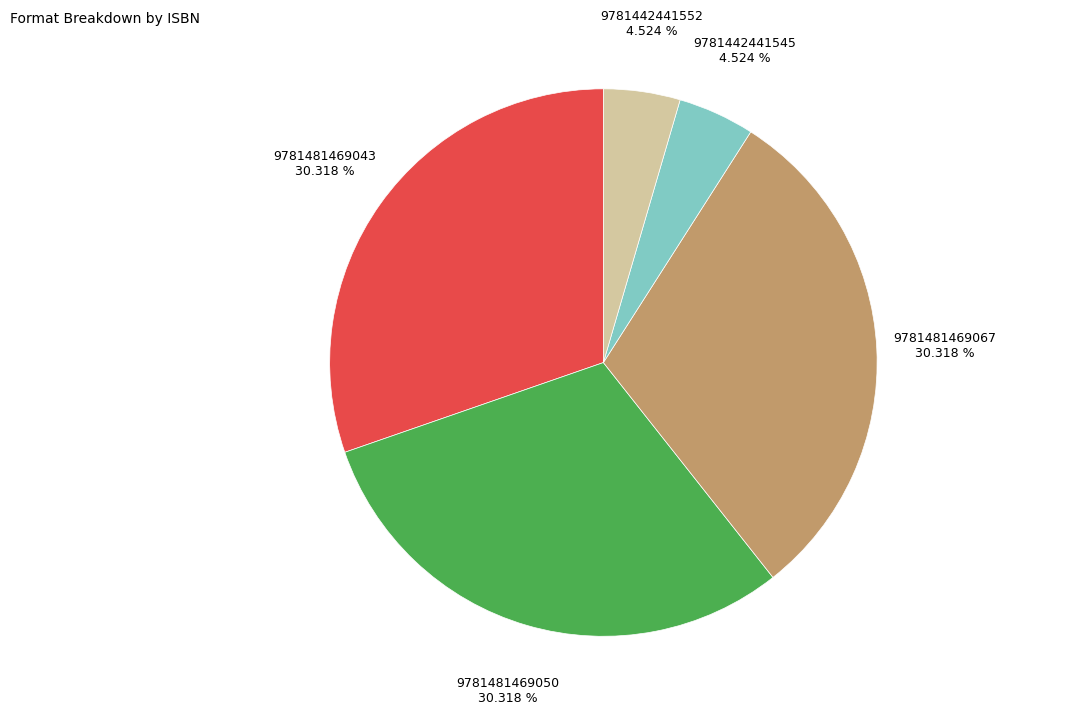

Is there any slice that represents more than half of the pie?

No